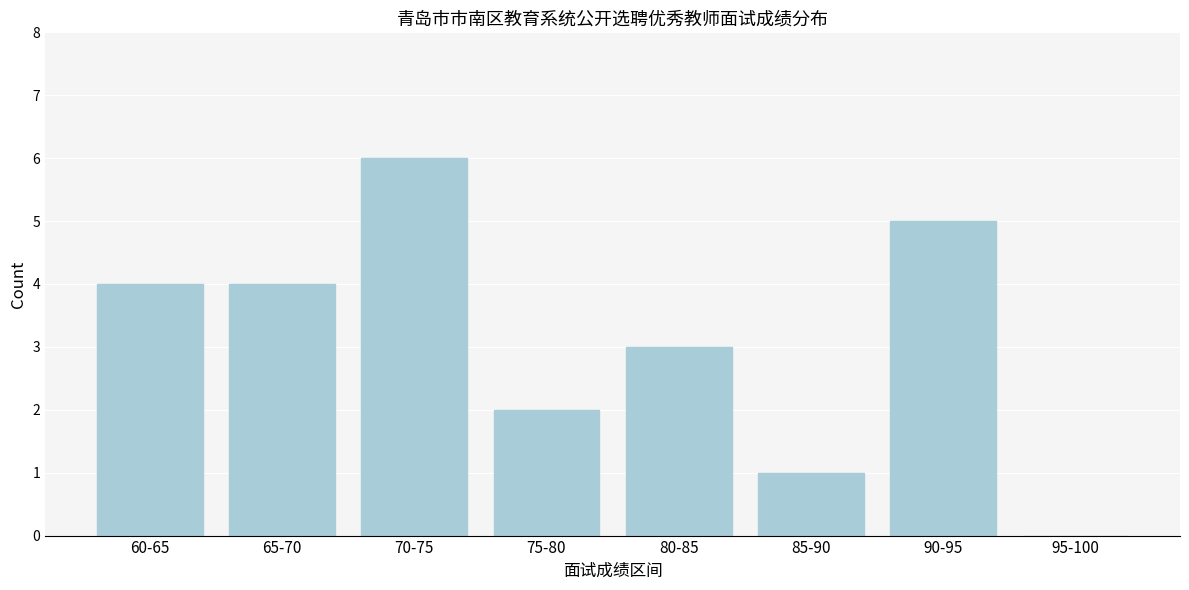

Reading right to left, extract all data points from this chart.

95-100=0	90-95=5	85-90=1	80-85=3	75-80=2	70-75=6	65-70=4	60-65=4